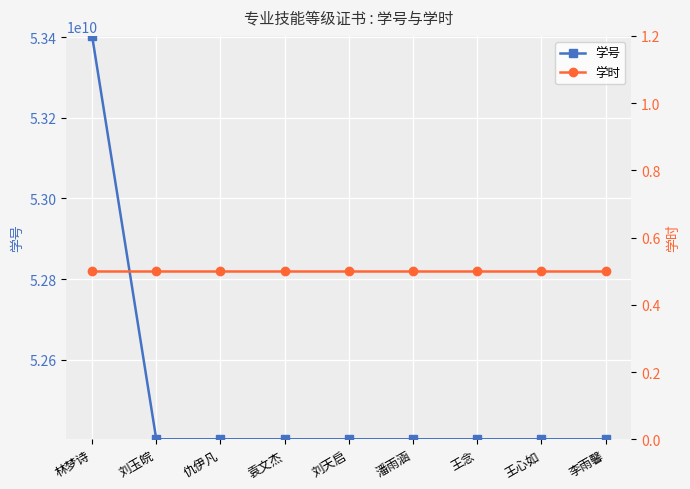

Reading left to right, what are all the values shown in this chart?

学号: 53403011040.0	52403011010.0	52403011002.0	52403011024.0	52403011042.0	52403011045.0	52403011049.0	52403011051.0	52403011009.0
学时: 0.5	0.5	0.5	0.5	0.5	0.5	0.5	0.5	0.5